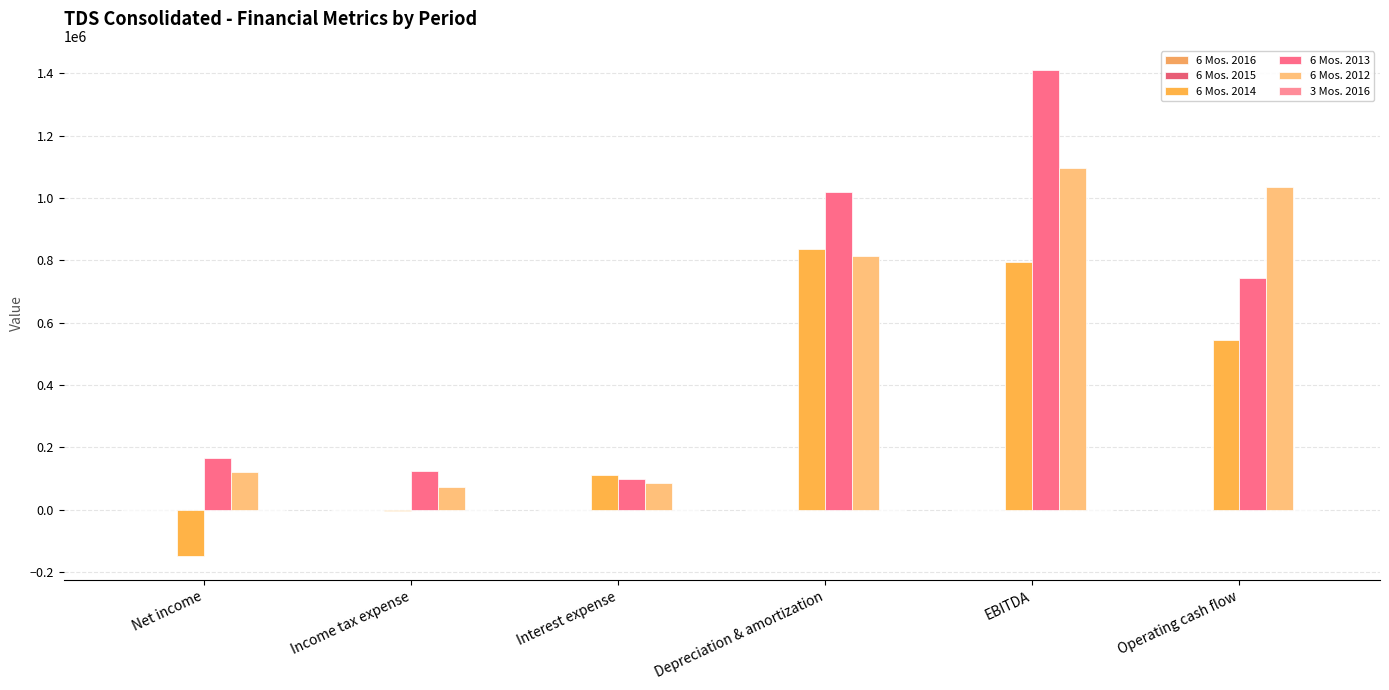

Which series changed the most between Net income and Operating cash flow?

6 Mos. 2012